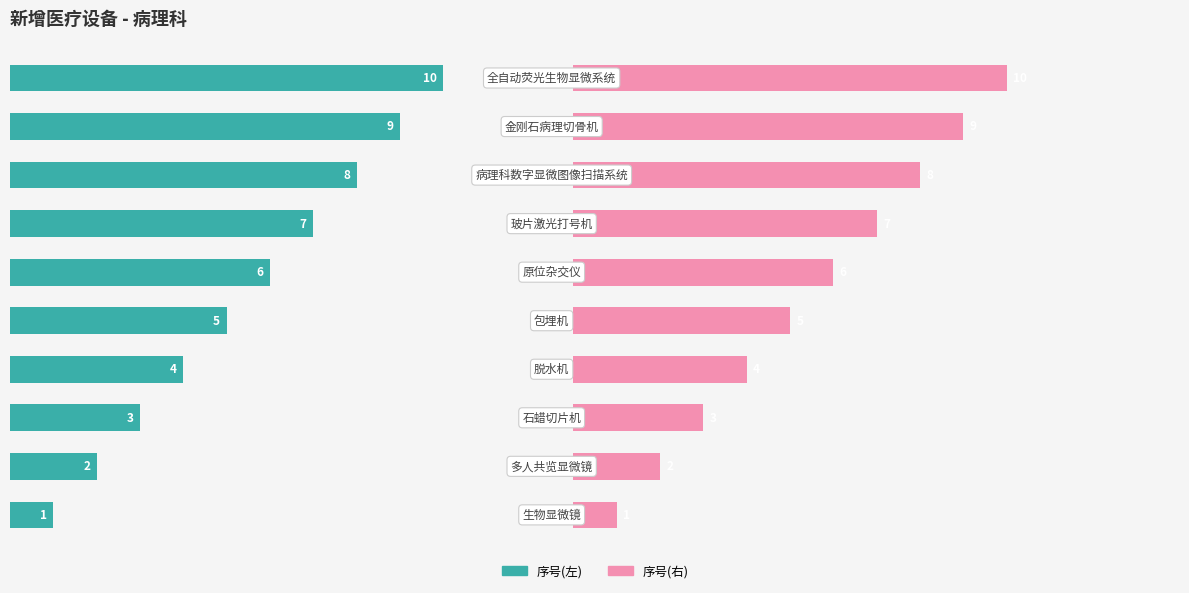

Count the 序号(右) values in the range 3 to 8.

6